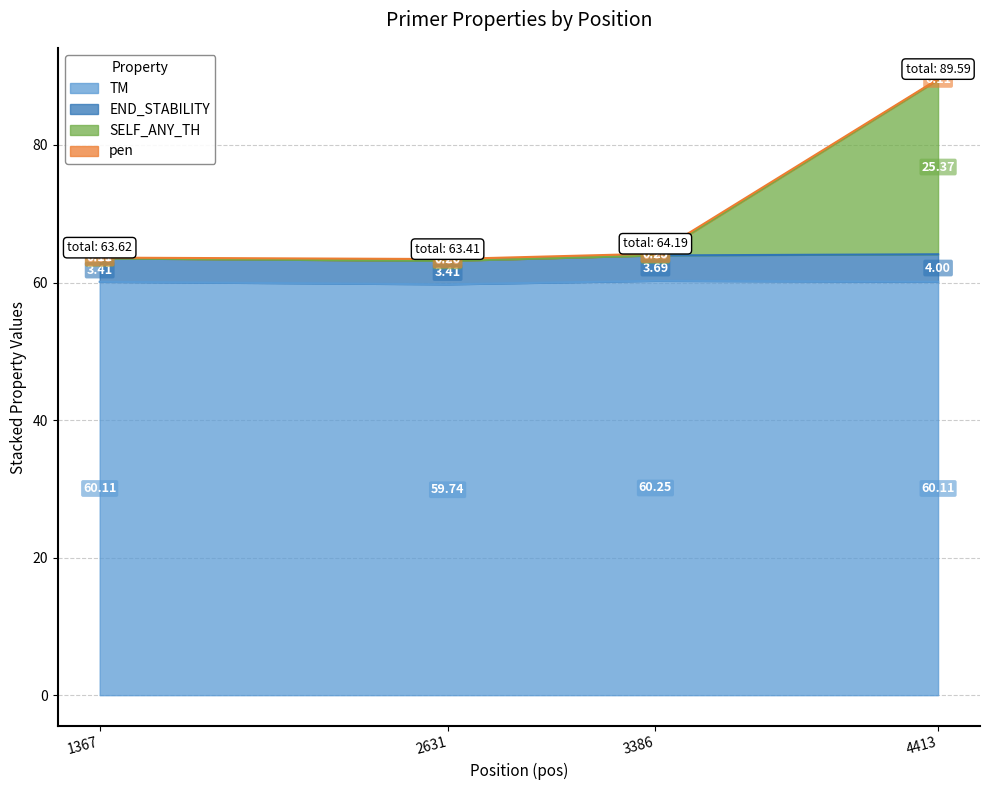

What is the total value across all series at 2631?

63.4